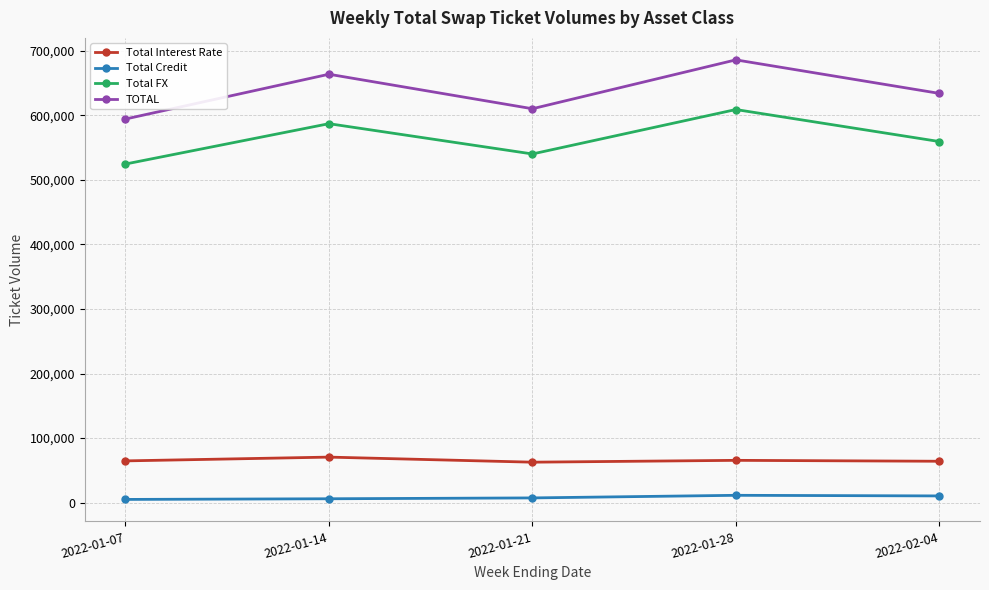

What is the spread (max minus min) of values at 2022-01-21?

602739